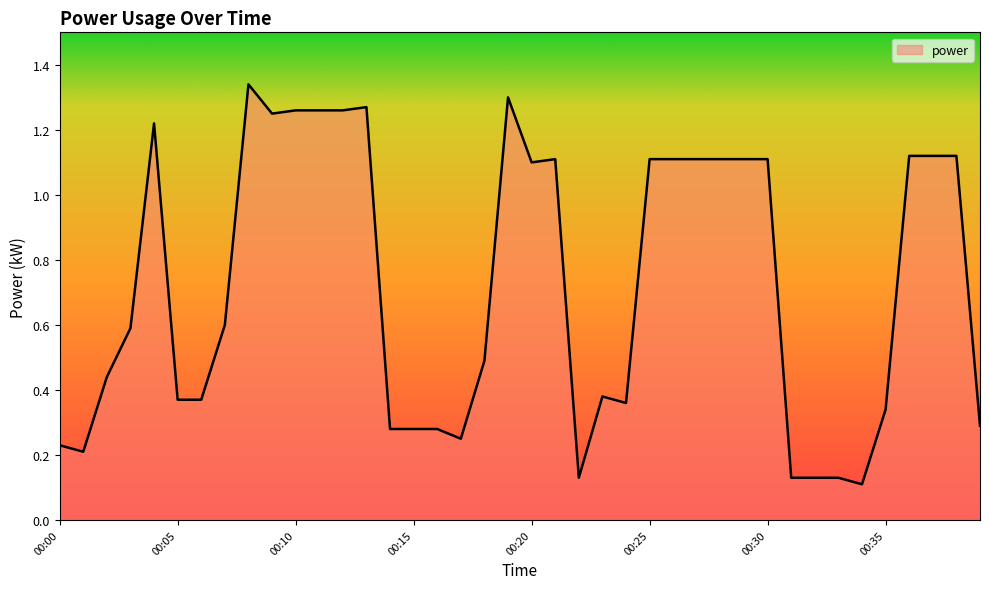

How many lines are shown in the chart?

1